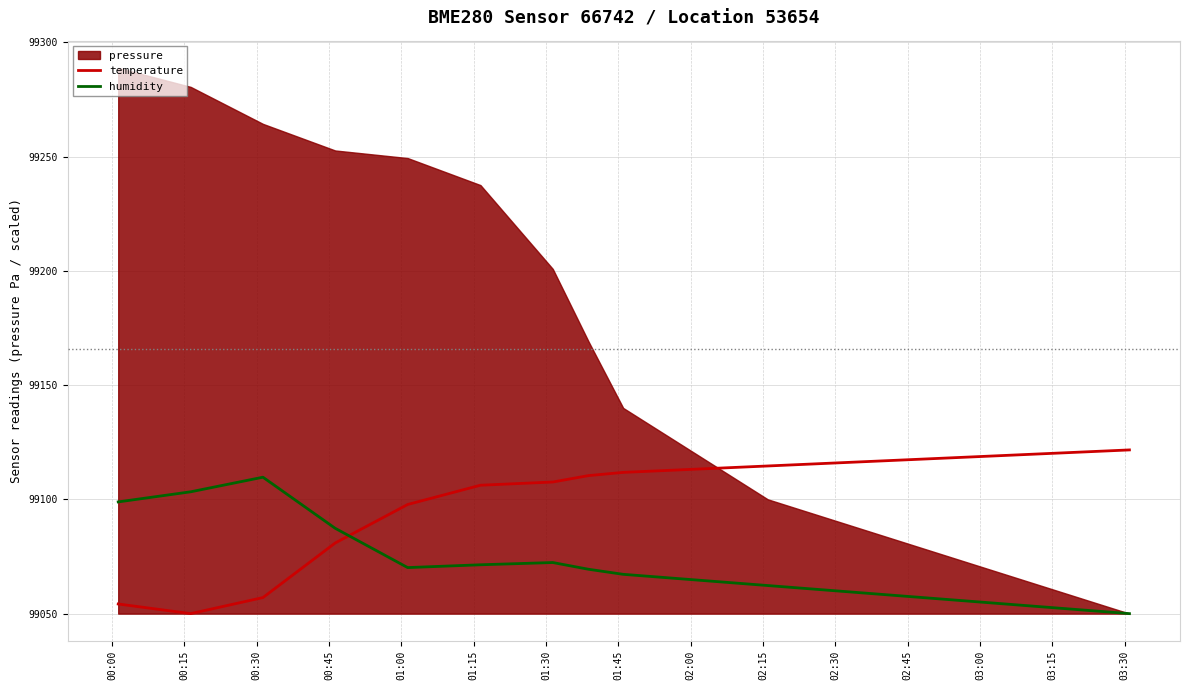

What is the minimum value for humidity?

99050.0